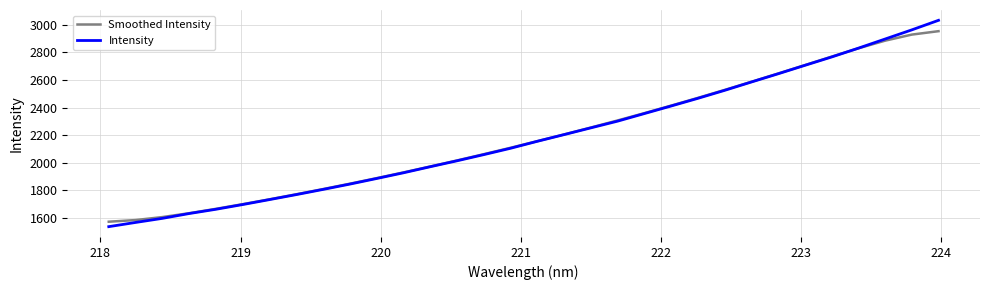

What is the minimum value for Intensity?

1536.9